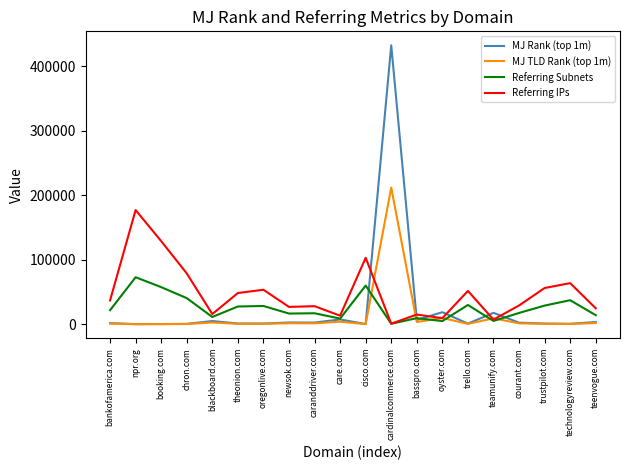

Which series has the widest spread of values?

MJ Rank (top 1m)